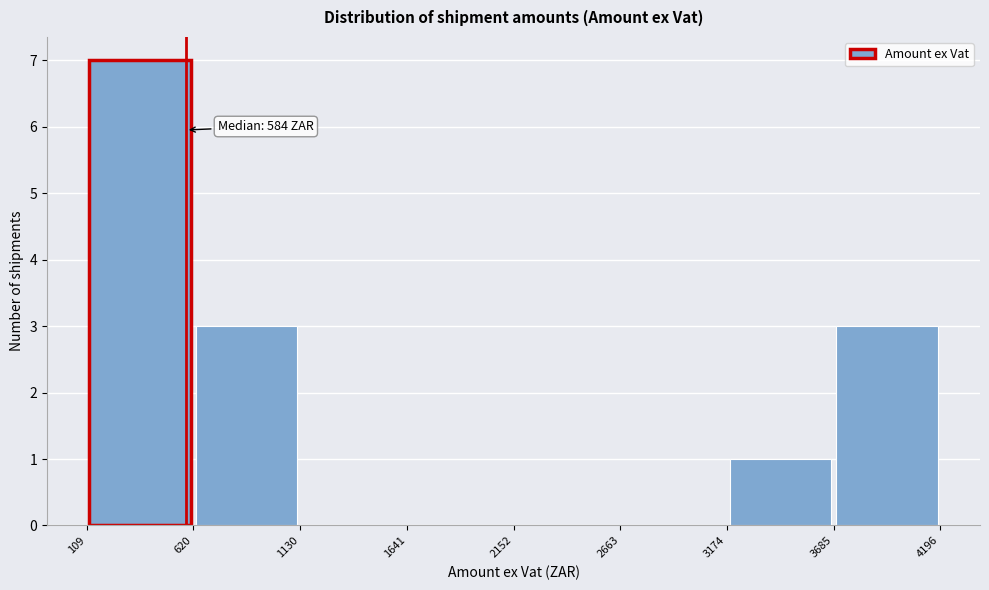

Over which range of the x-axis is the bar tallest?

109 to 620